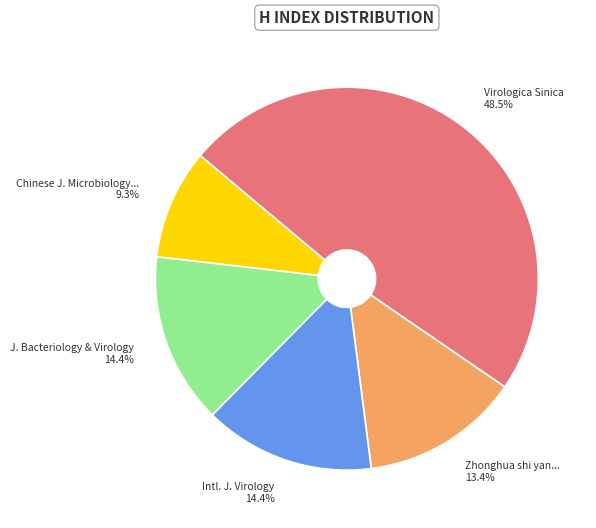

Which category has the biggest portion of the pie?

Virologica Sinica